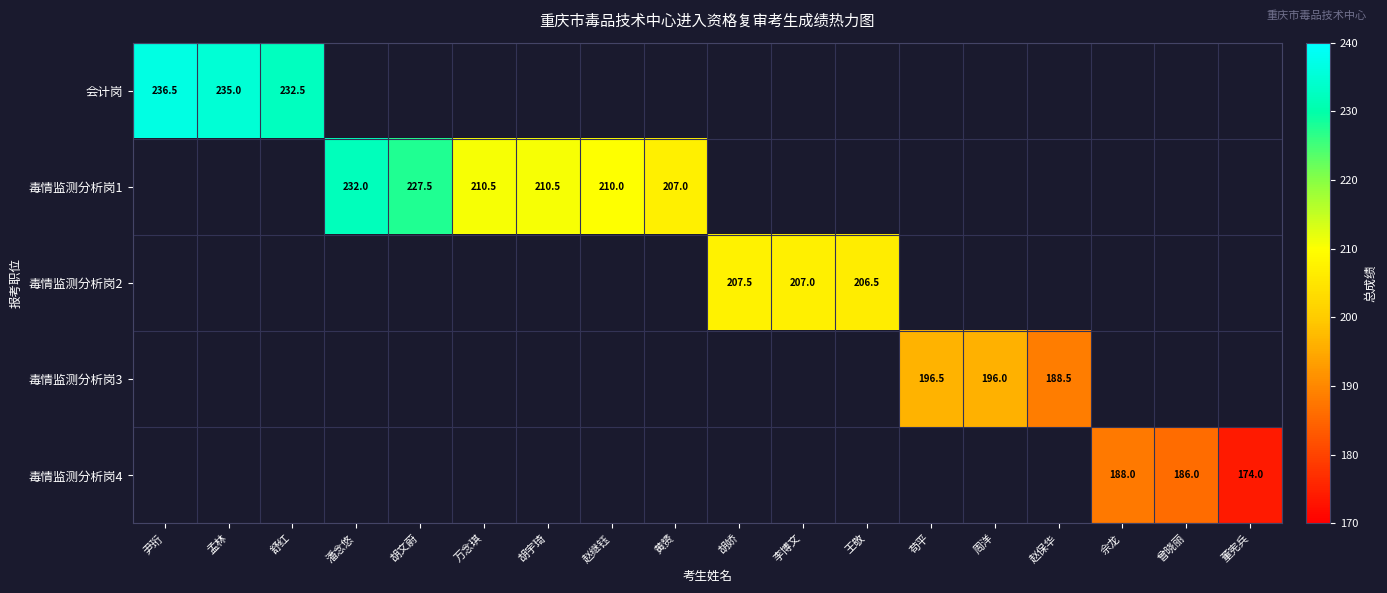

True or false: 毒情监测分析岗1 has a value of 314.9 at 万念琪.

False